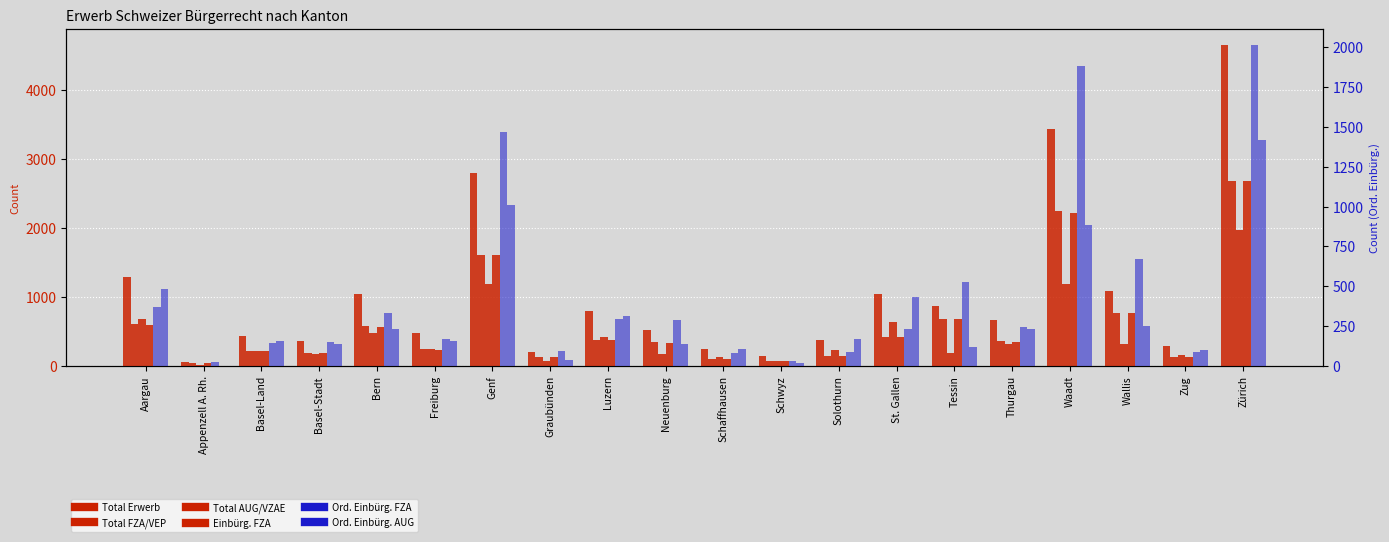

What is the sum of all Ord. Einbürg. AUG values?

6376